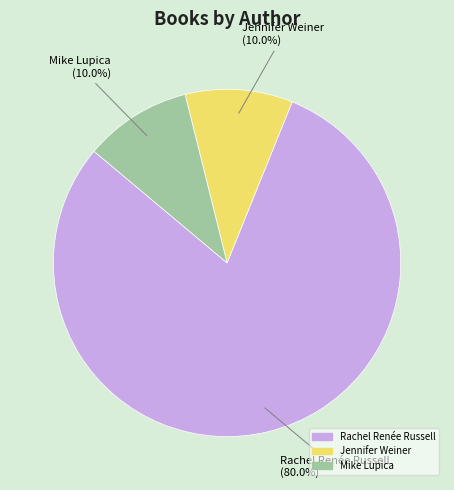

What is the ratio of the value at Jennifer Weiner to the value at Mike Lupica?

1.0